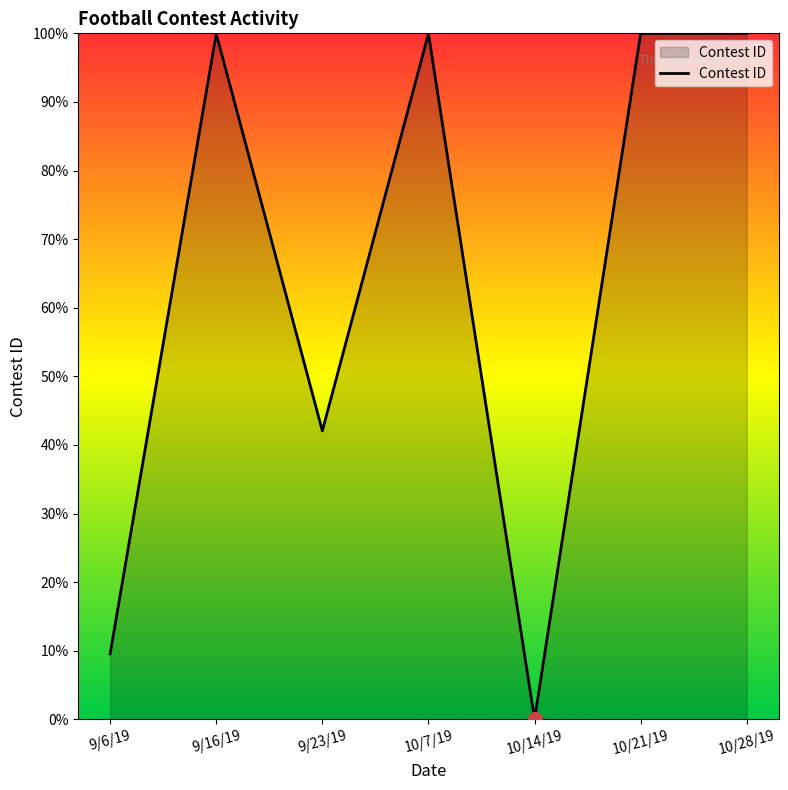

Which category has the lowest value across all series?

10/14/19